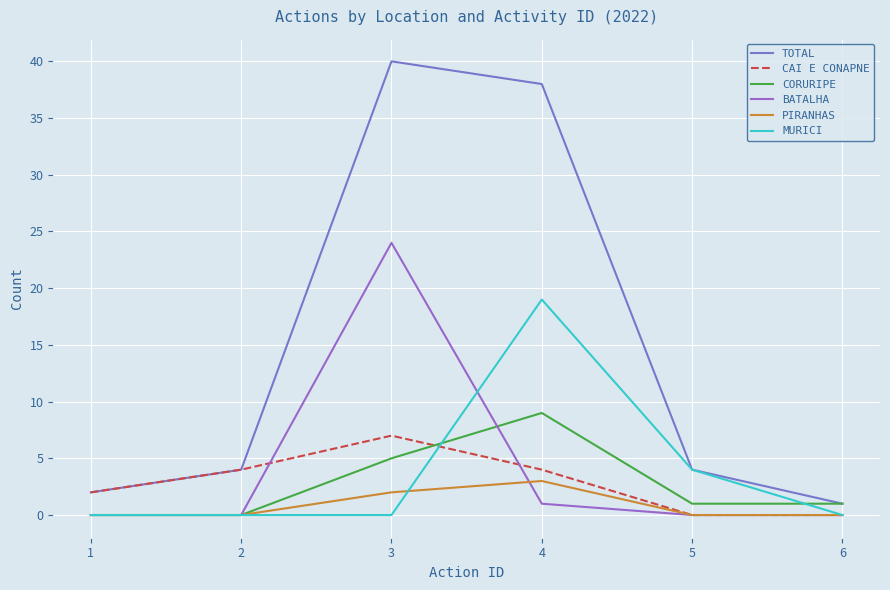

How many lines are shown in the chart?

6